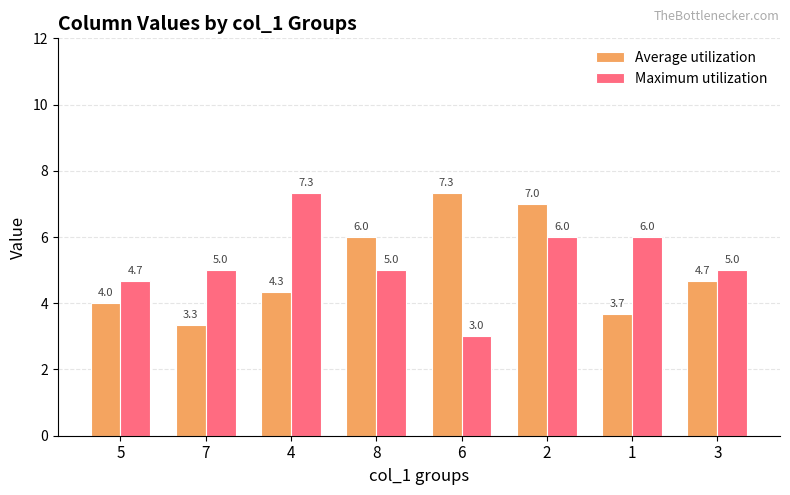

Is the value of Average utilization at 4 greater than the value of Maximum utilization at 7?

No